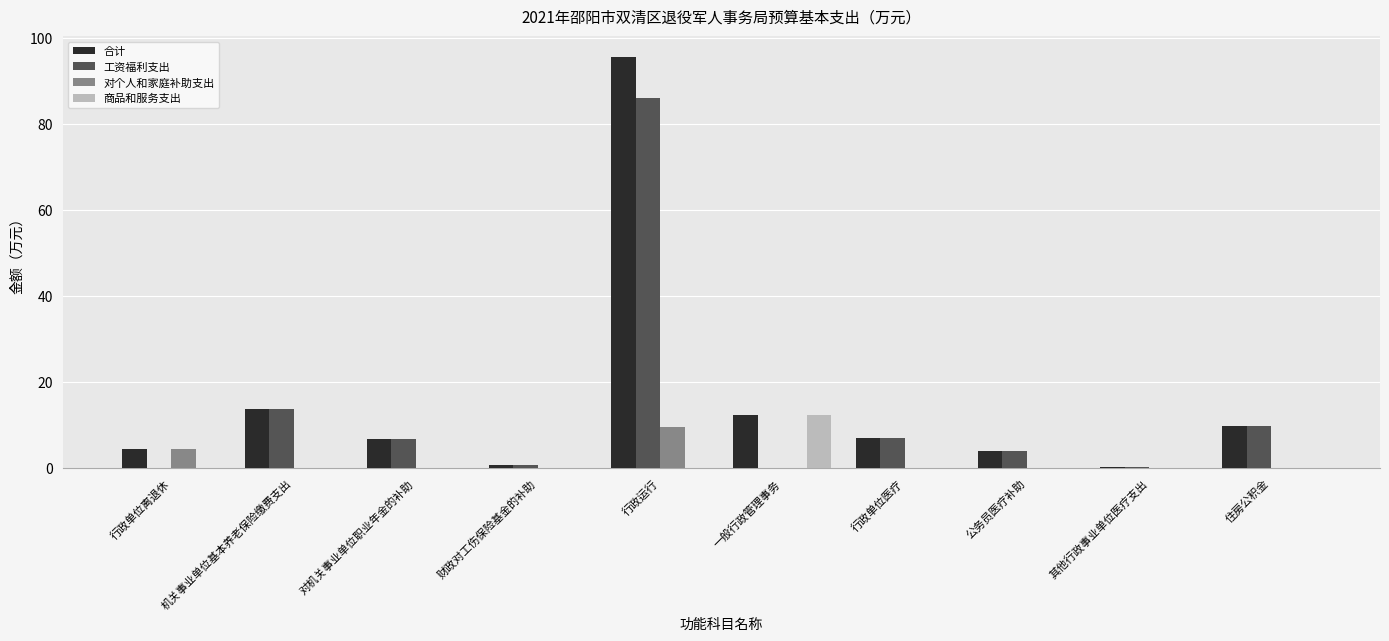

What is the maximum value for 对个人和家庭补助支出?

9.6